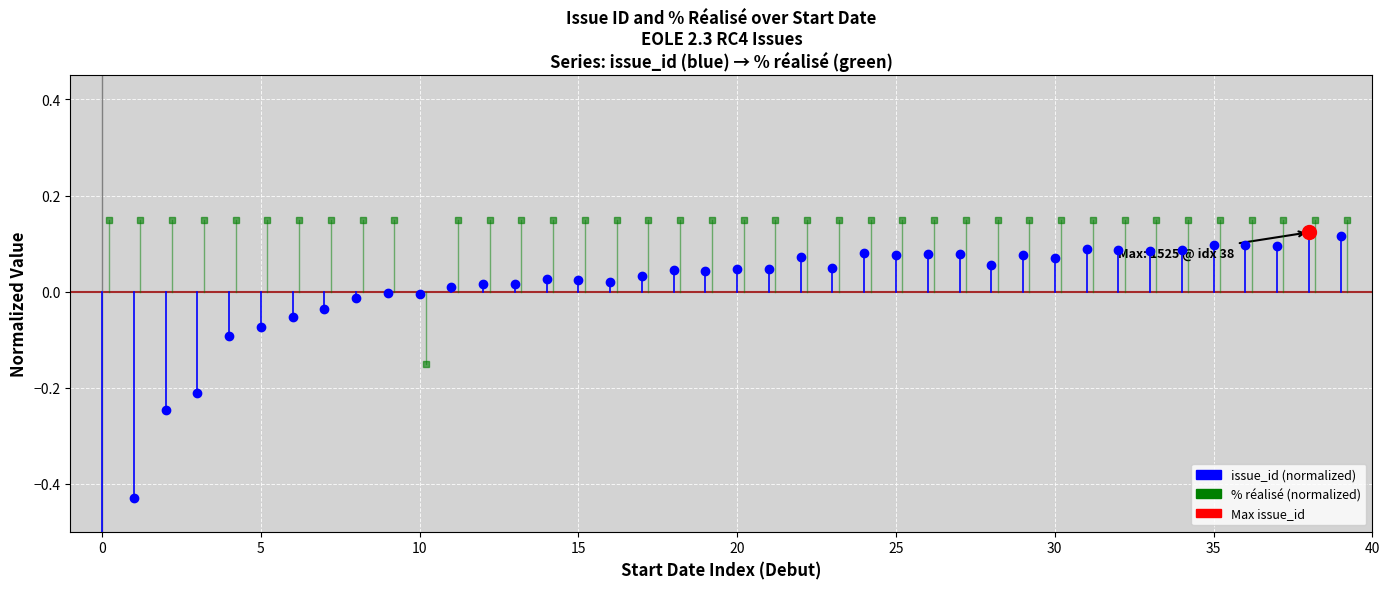

What is the total value across all series at 0?

-0.5